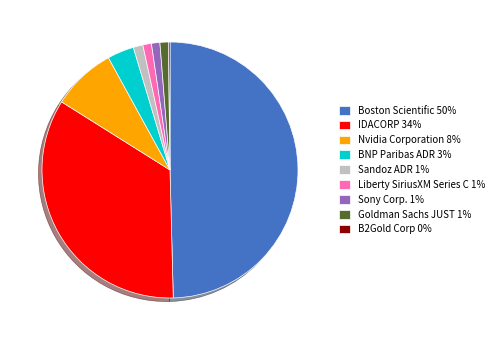

What is the ratio of the value at IDACORP to the value at Boston Scientific?

0.7